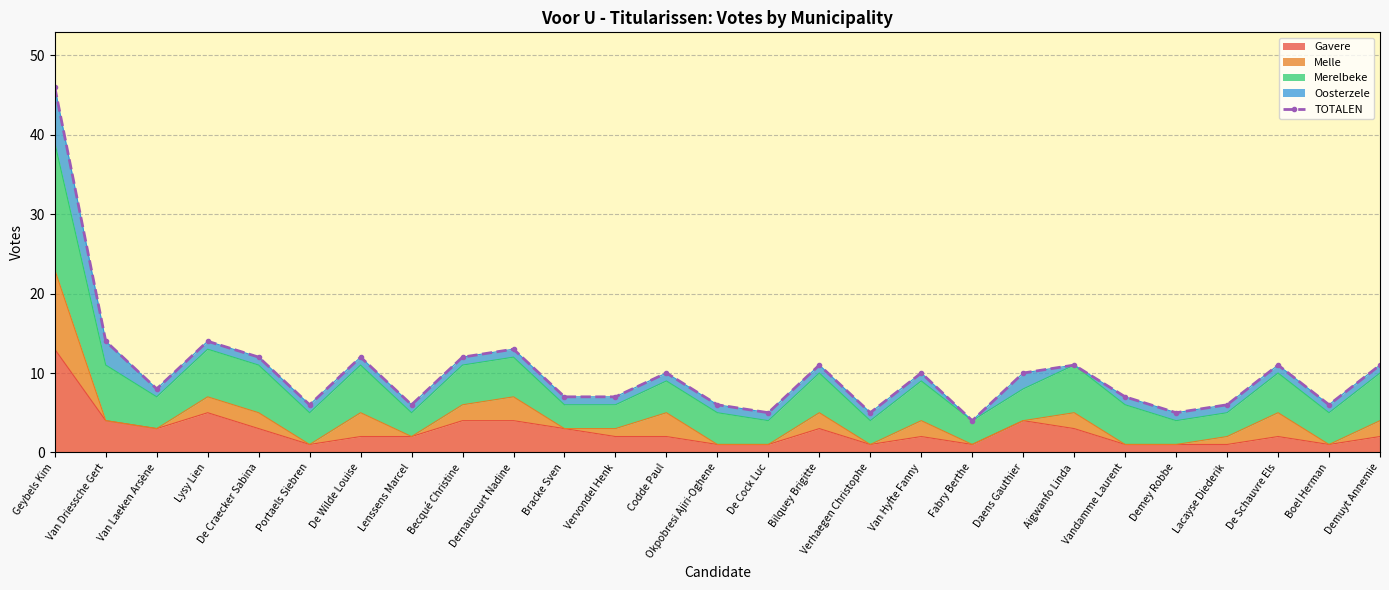

True or false: the data shows 46 at Geybels Kim.

True